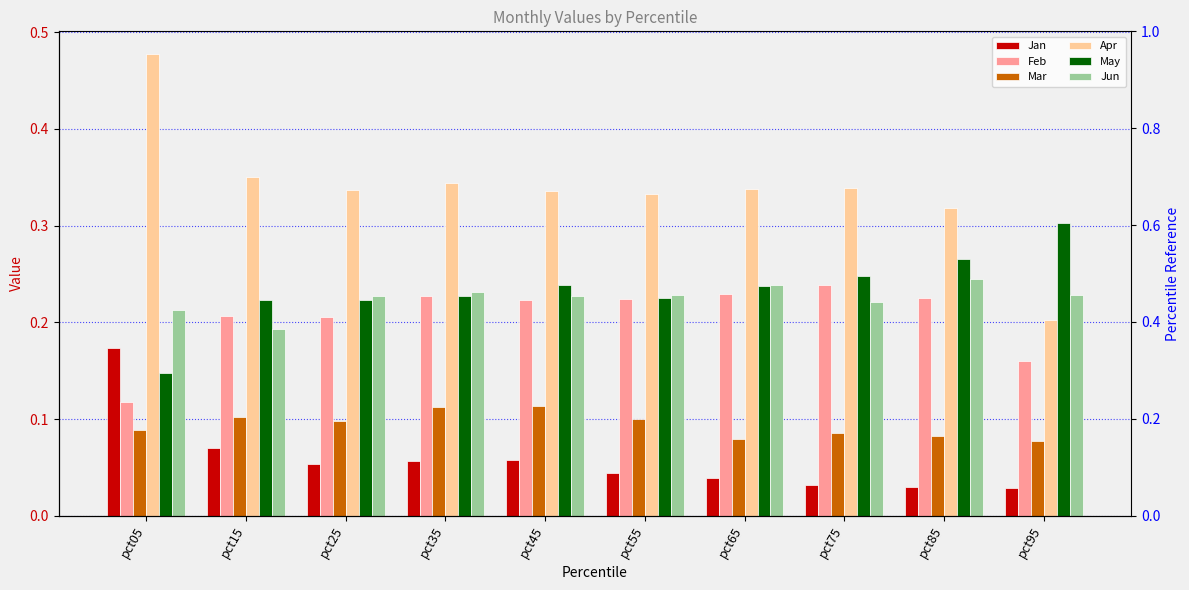

Reading left to right, extract all data points from this chart.

Jan: 0.2	0.1	0.1	0.1	0.1	0.0	0.0	0.0	0.0	0.0
Feb: 0.1	0.2	0.2	0.2	0.2	0.2	0.2	0.2	0.2	0.2
Mar: 0.1	0.1	0.1	0.1	0.1	0.1	0.1	0.1	0.1	0.1
Apr: 0.5	0.3	0.3	0.3	0.3	0.3	0.3	0.3	0.3	0.2
May: 0.1	0.2	0.2	0.2	0.2	0.2	0.2	0.2	0.3	0.3
Jun: 0.2	0.2	0.2	0.2	0.2	0.2	0.2	0.2	0.2	0.2